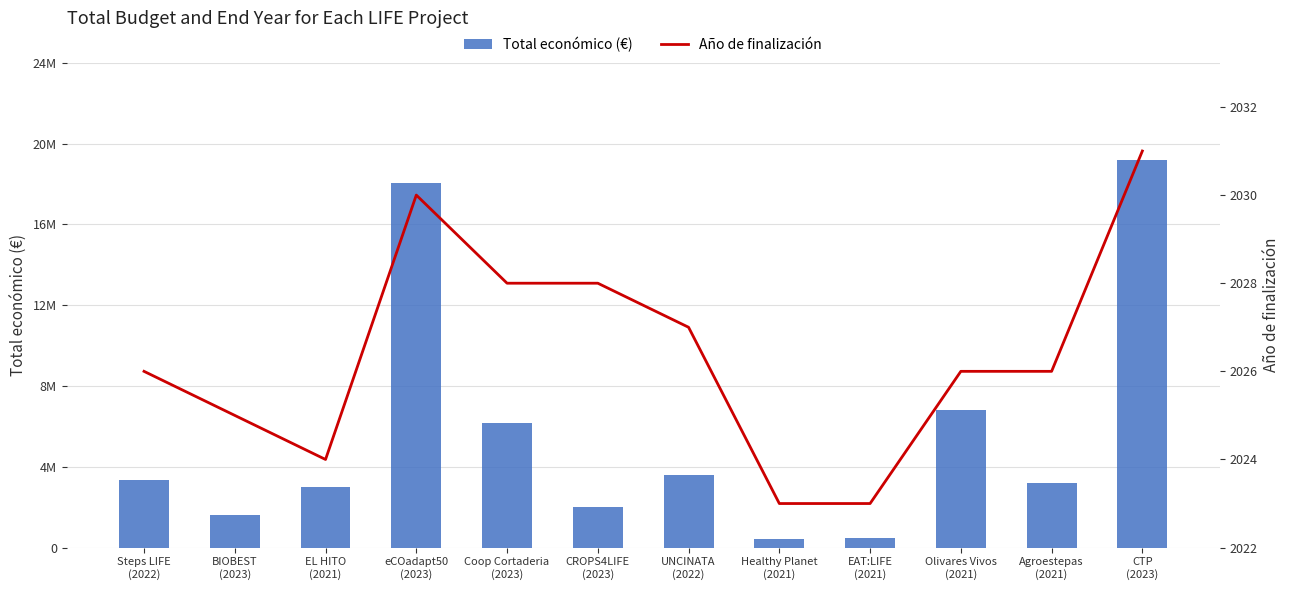

Is it true that Año de finalización equals 1210 at eCOadapt50
(2023)?

False